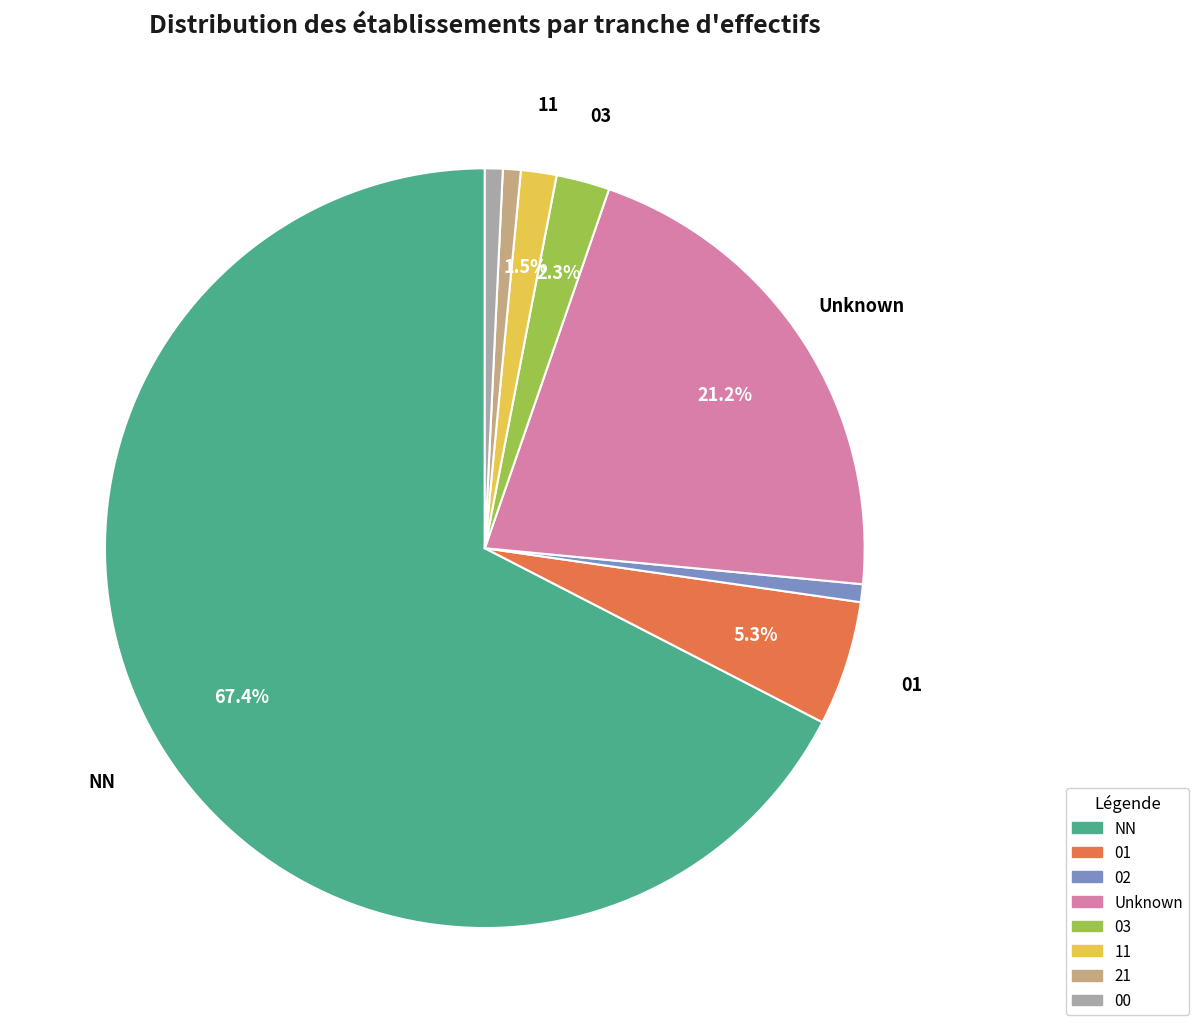

Is there a majority slice in this chart?

Yes